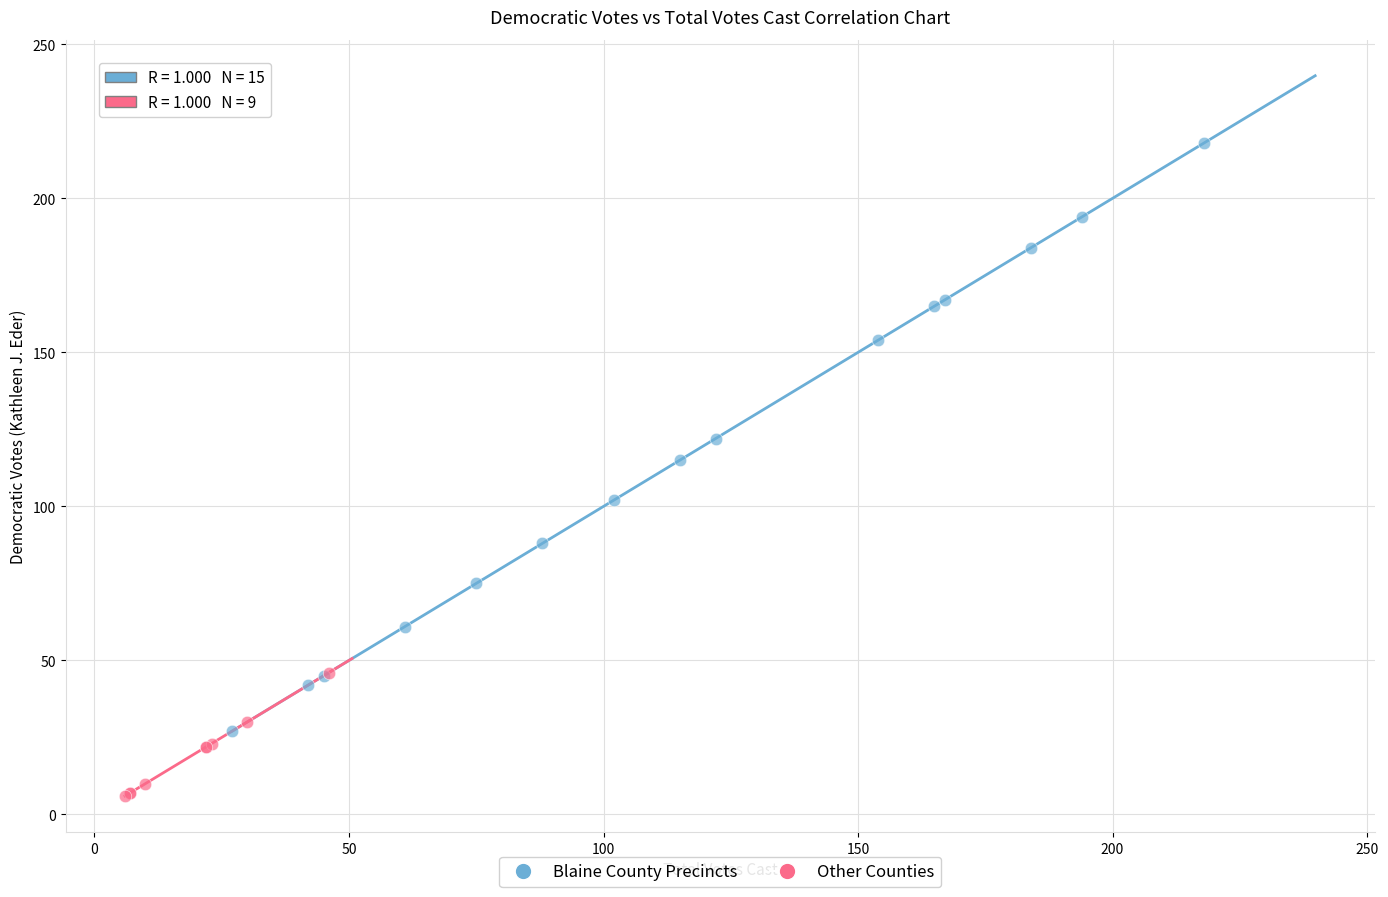

Which series contains the lowest Y value?

Other Counties